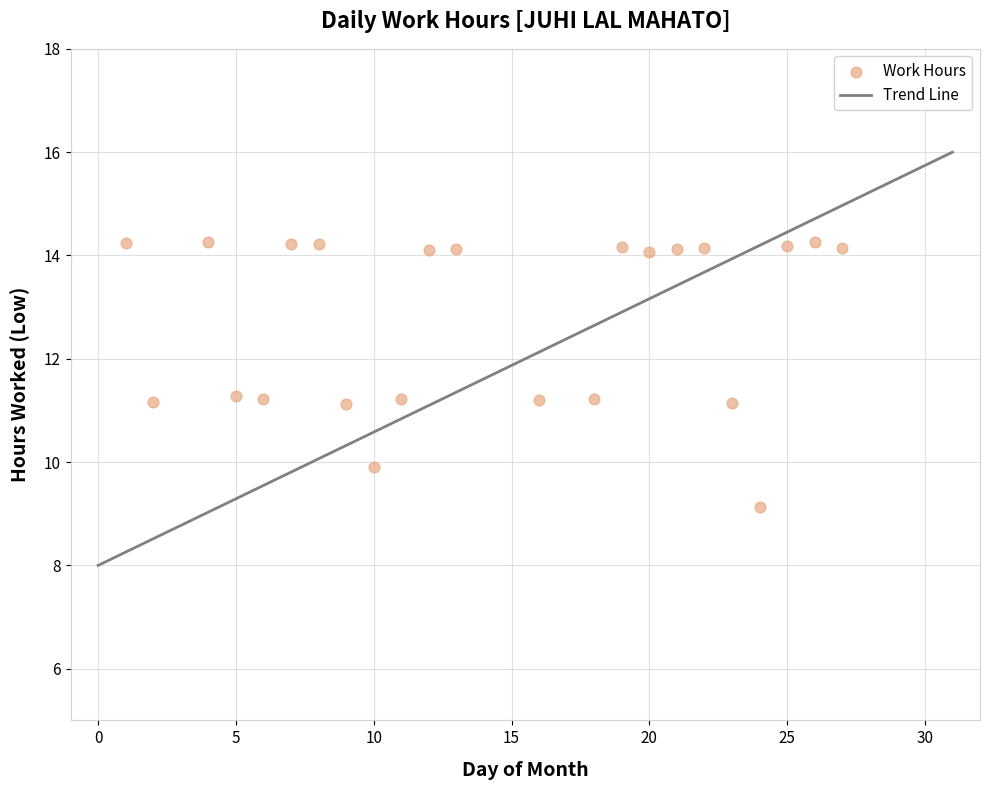

What is the range of Y values (max minus min)?

5.1